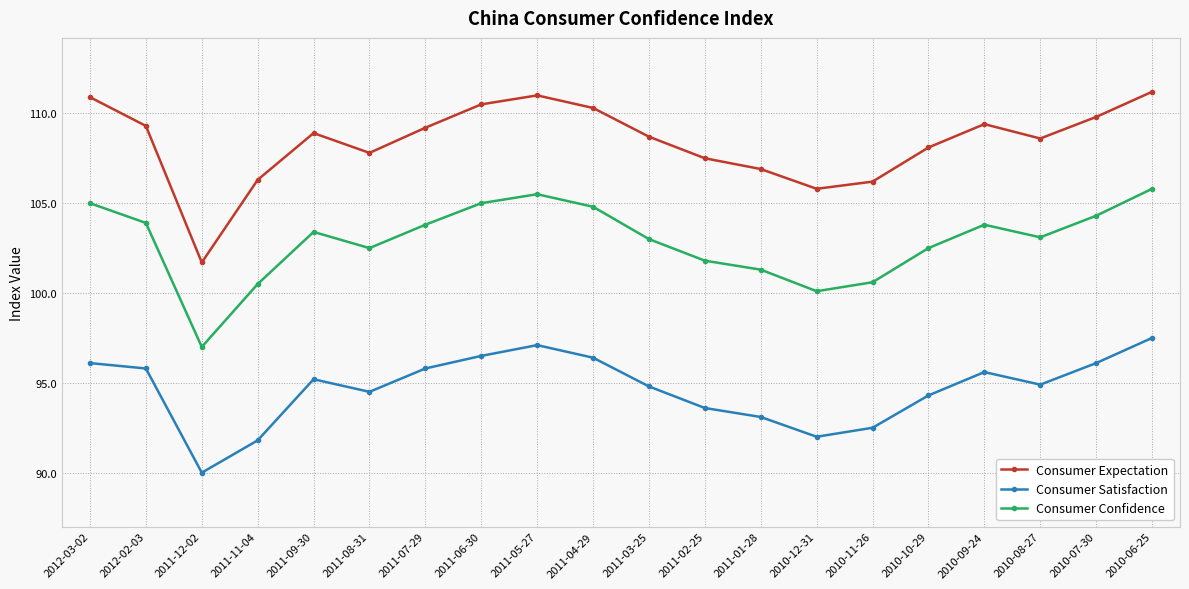

What is the label of the 17th point from the left?

2010-09-24